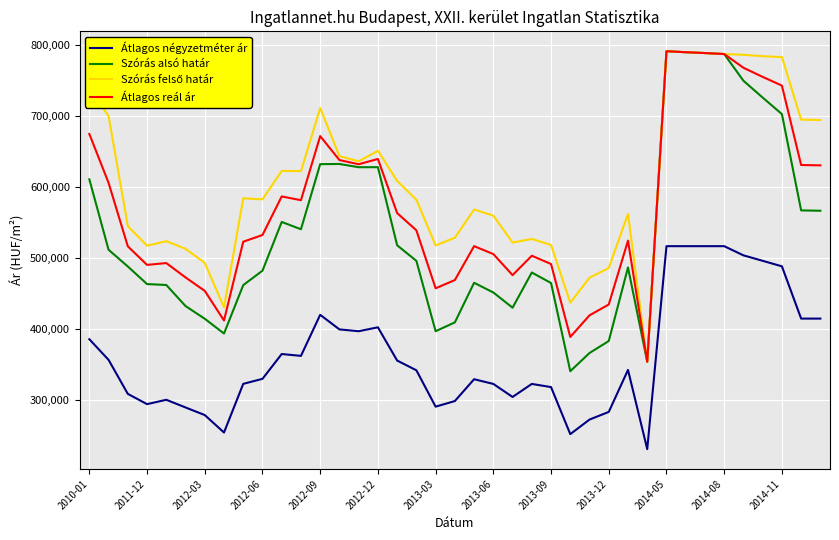

Count the number of categories in the chart.

39